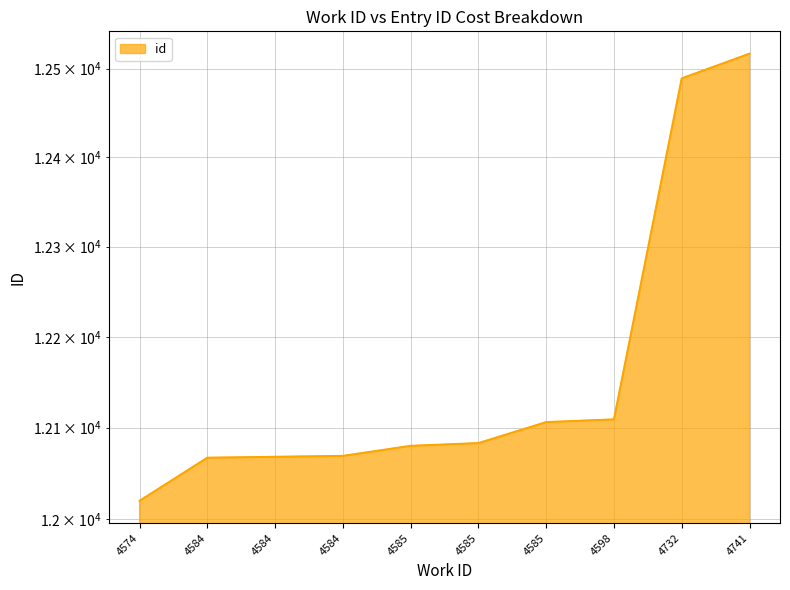

List the labels in order of value, smallest first.

4574, 4584, 4584, 4584, 4585, 4585, 4585, 4598, 4732, 4741